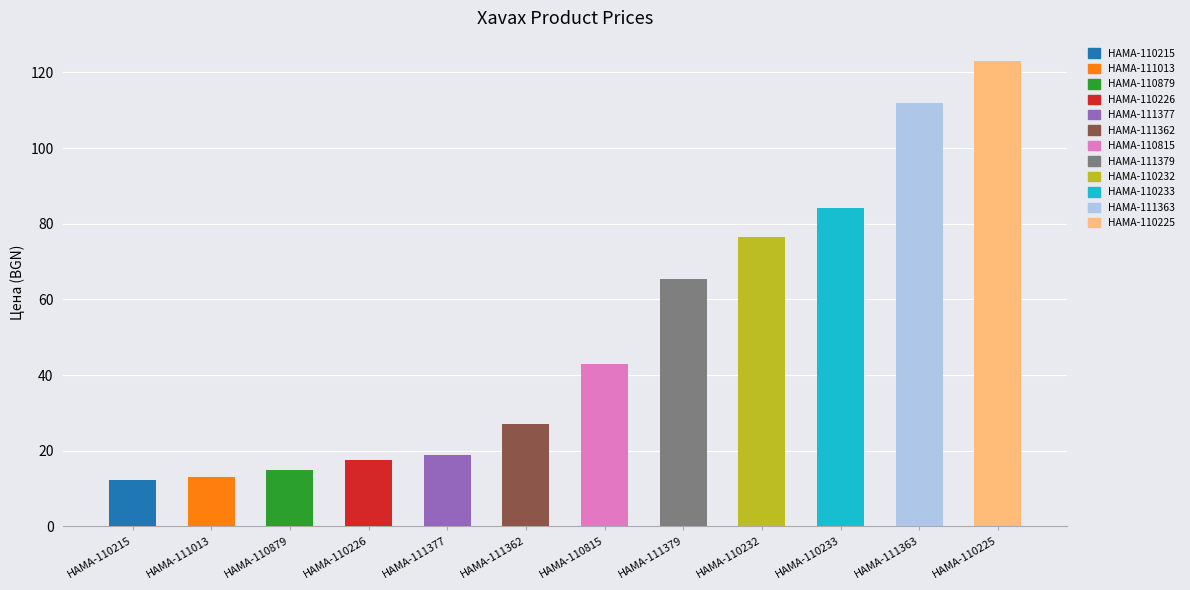

What is the difference between the values at HAMA-111377 and HAMA-111013?

6.0